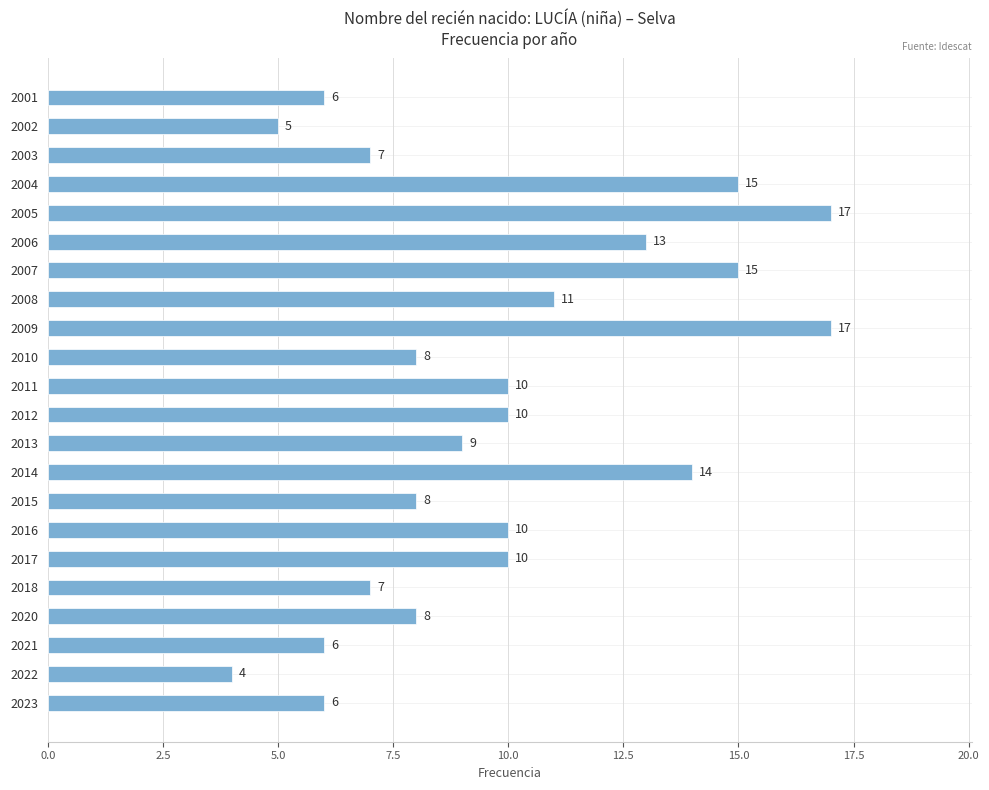

Between 2010 and 2008, which is larger?

2008